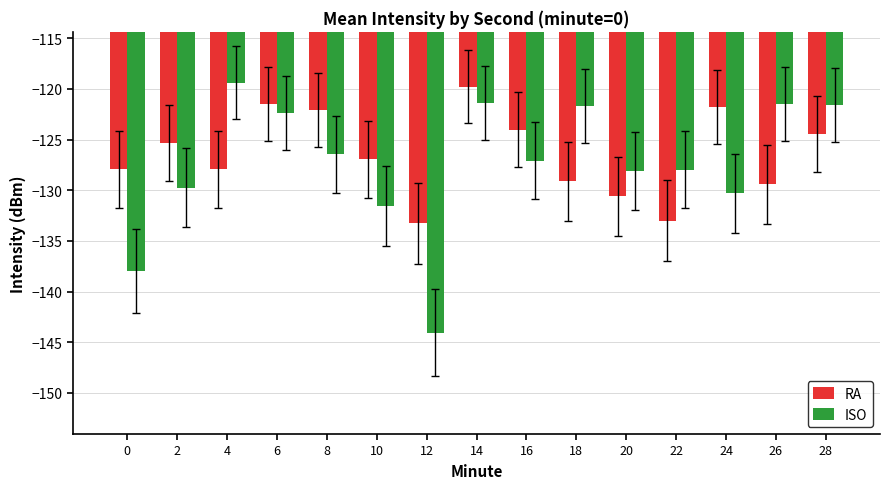

Is it true that RA equals -205.4 at 14?

False